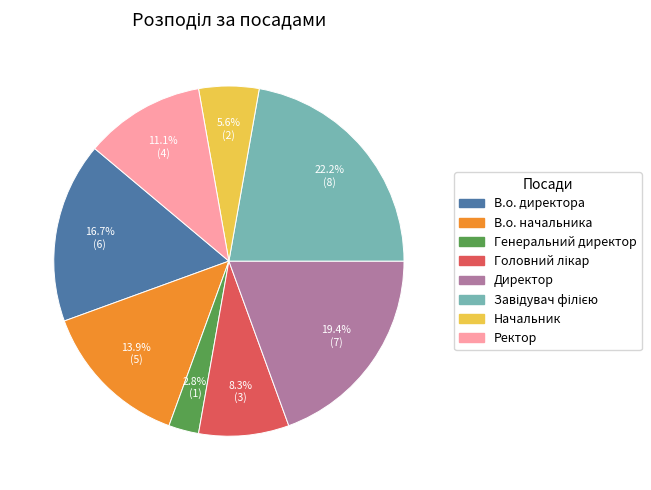

Between В.о. директора and Начальник, which is larger?

В.о. директора